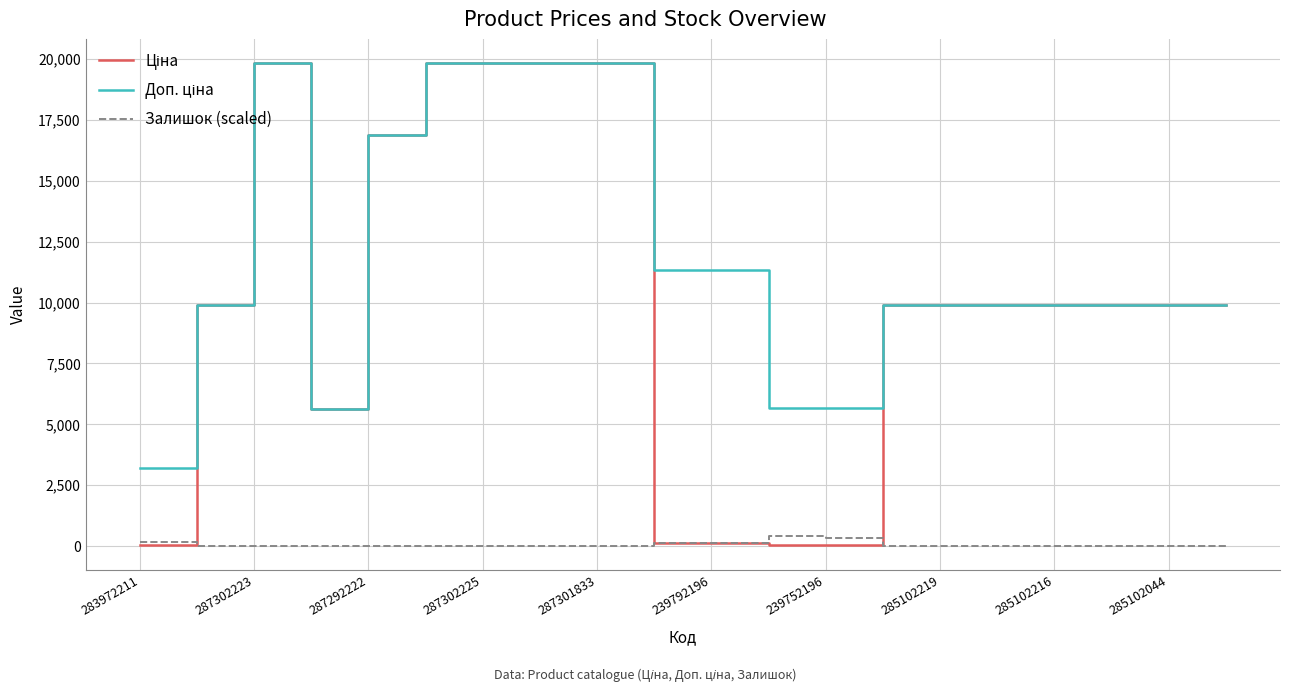

What is the greatest value displayed?

19831.1